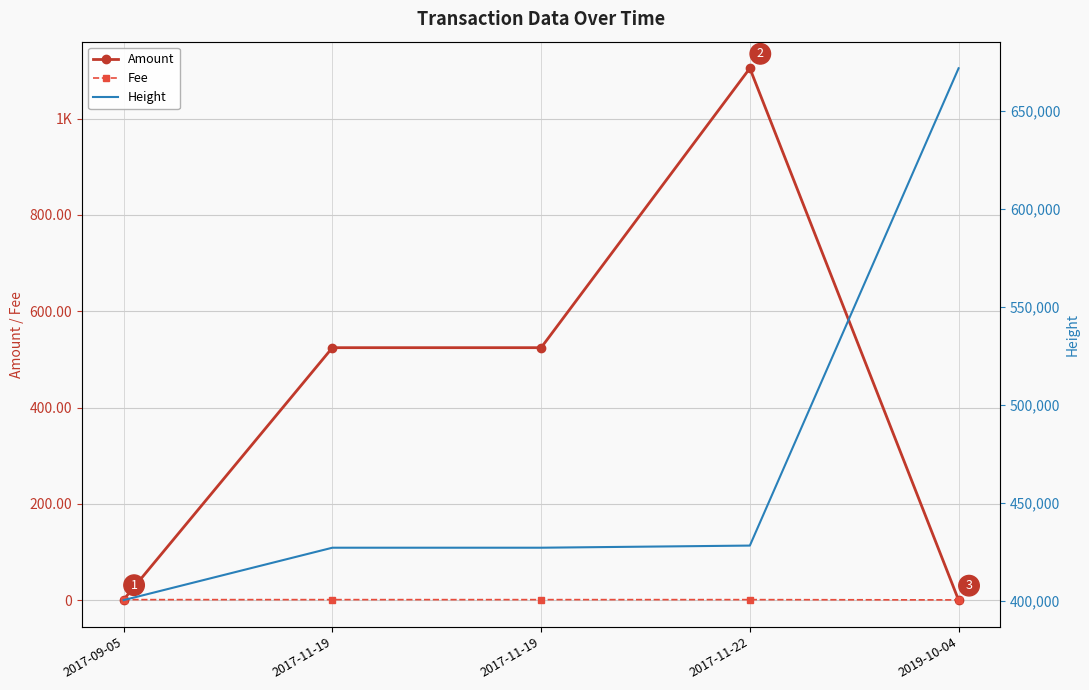

Where does the Height series first go above 427205?

2017-11-22